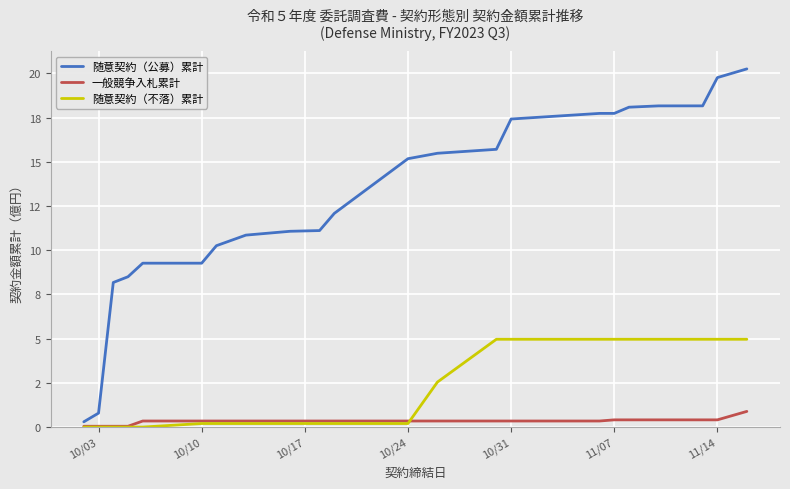

What are all the series names shown in the legend?

随意契約（公募）累計, 一般競争入札累計, 随意契約（不落）累計